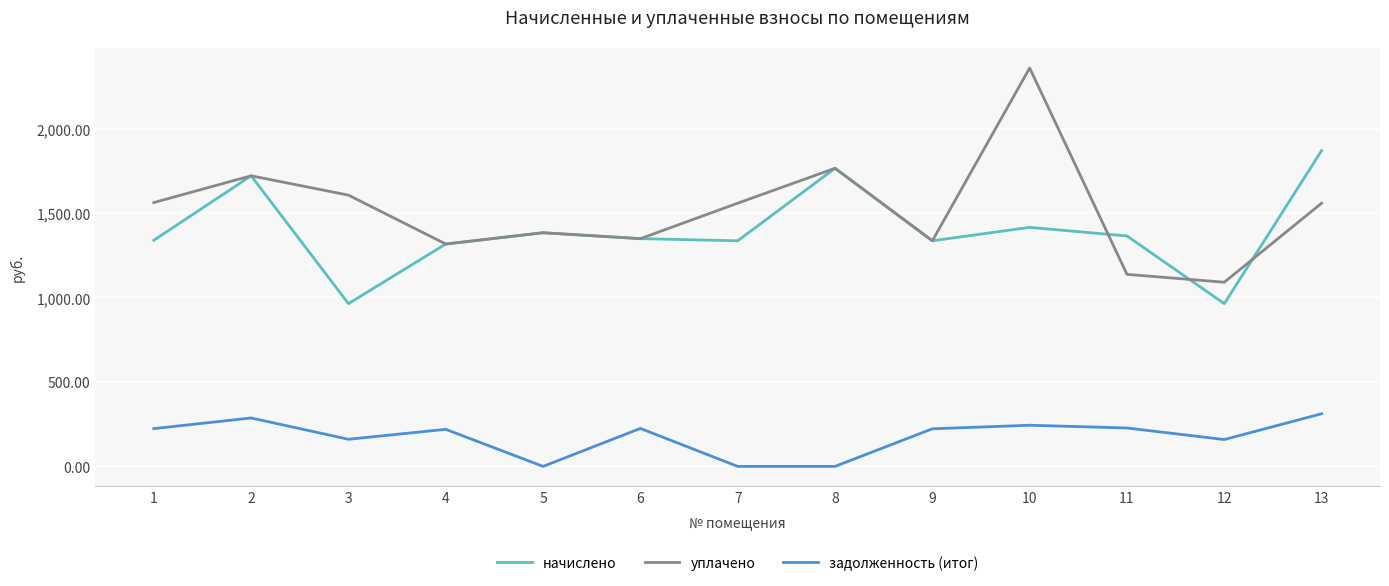

What is the highest value of the начислено series?

1869.8